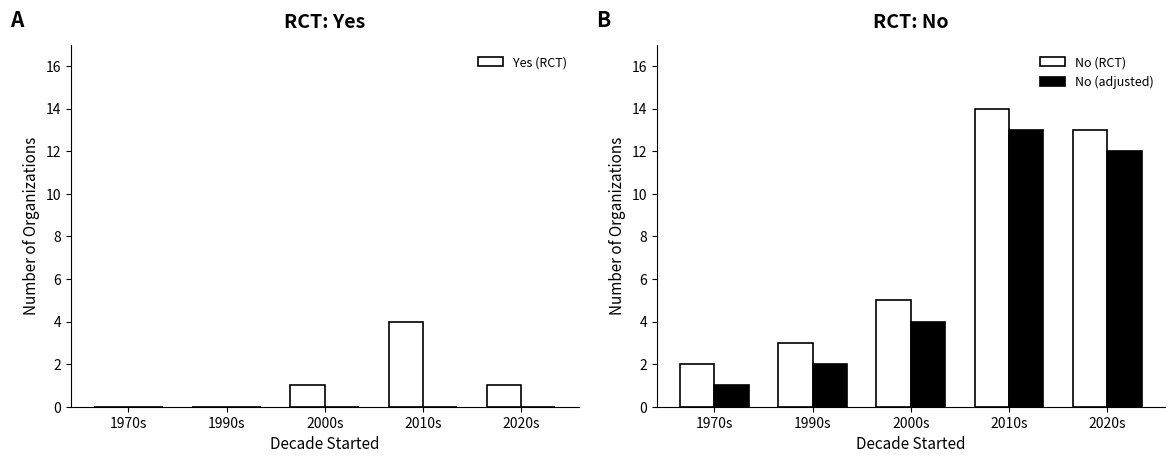

Reading right to left, transcribe all the data shown in this chart.

Yes (RCT): 2020s=1	2010s=4	2000s=1	1990s=0	1970s=0
No (RCT): 2020s=13	2010s=14	2000s=5	1990s=3	1970s=2
No (adjusted): 2020s=12	2010s=13	2000s=4	1990s=2	1970s=1